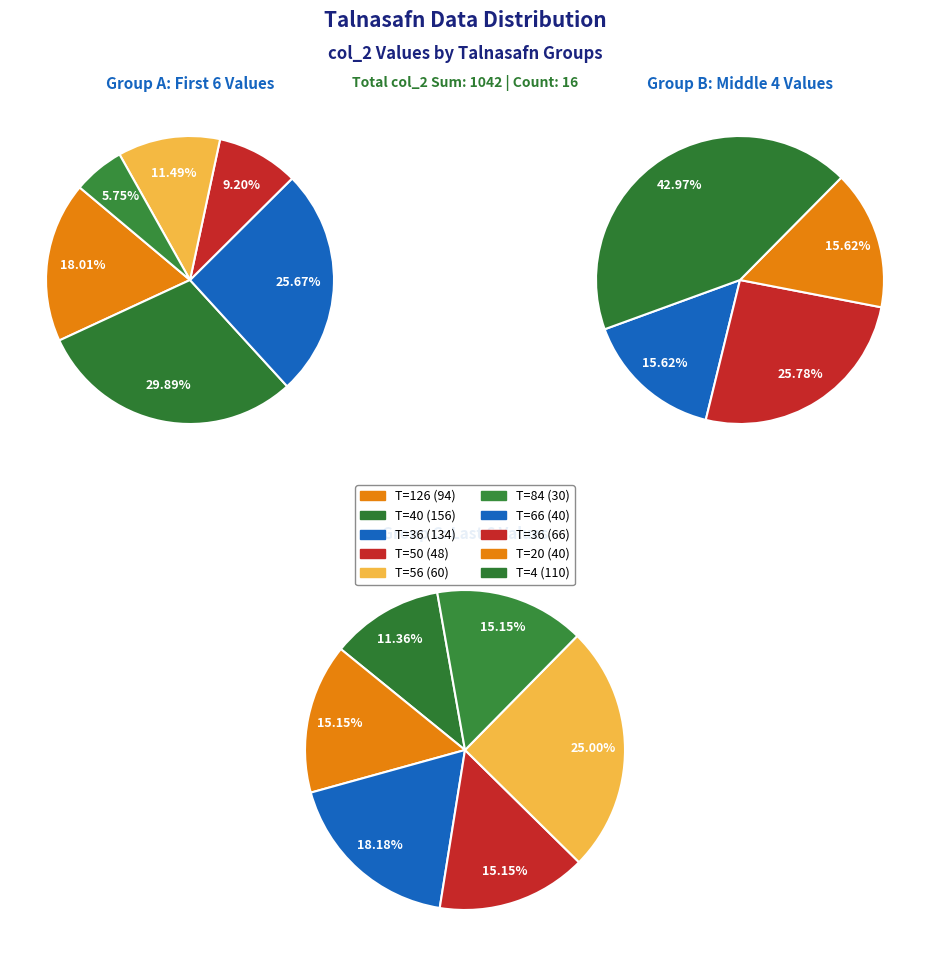

Between 126 and 4, which is larger?

4